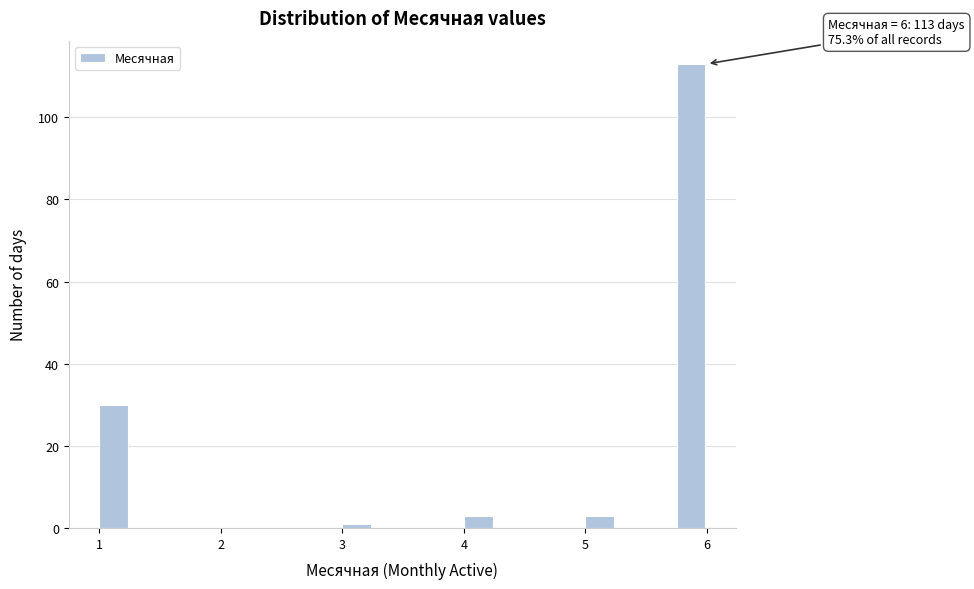

Around what value on the x-axis is the tallest bar? Give the approximate position of its centre, as read against the axis.

5.9